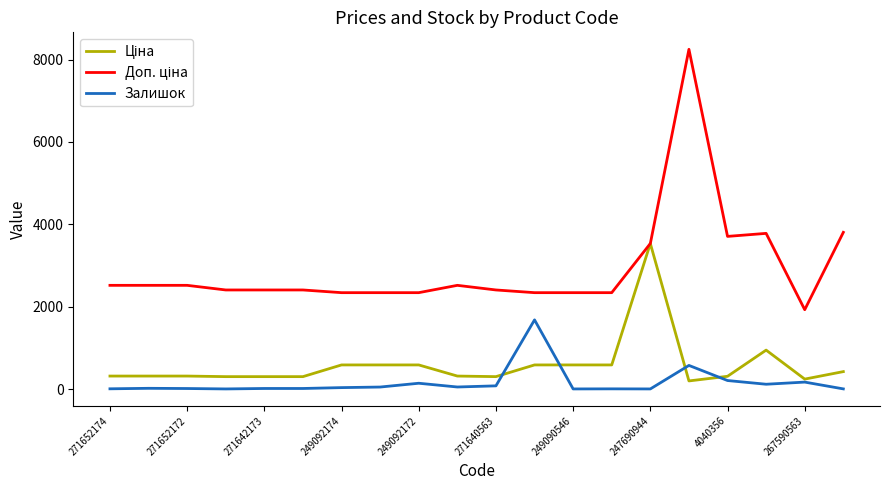

What is the maximum value shown in the chart?

8248.8